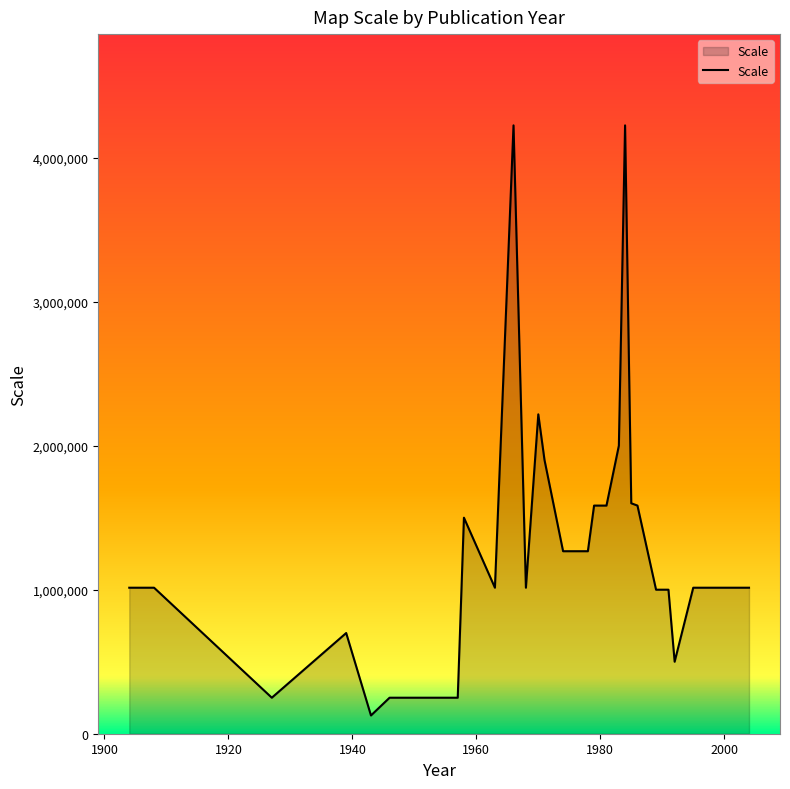

How many lines are shown in the chart?

1